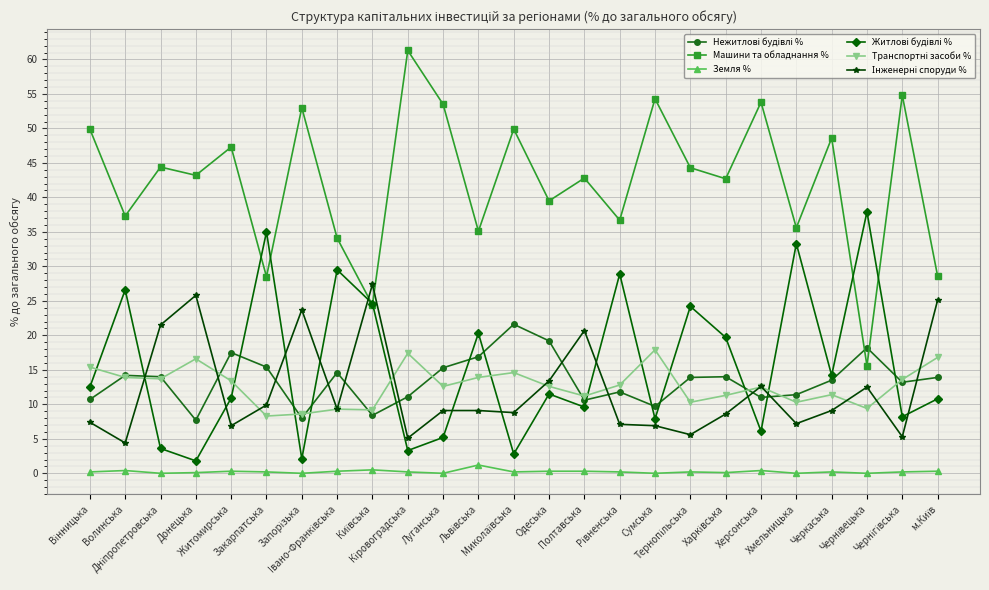

Which series has the largest total across all categories?

Машини та обладнання %